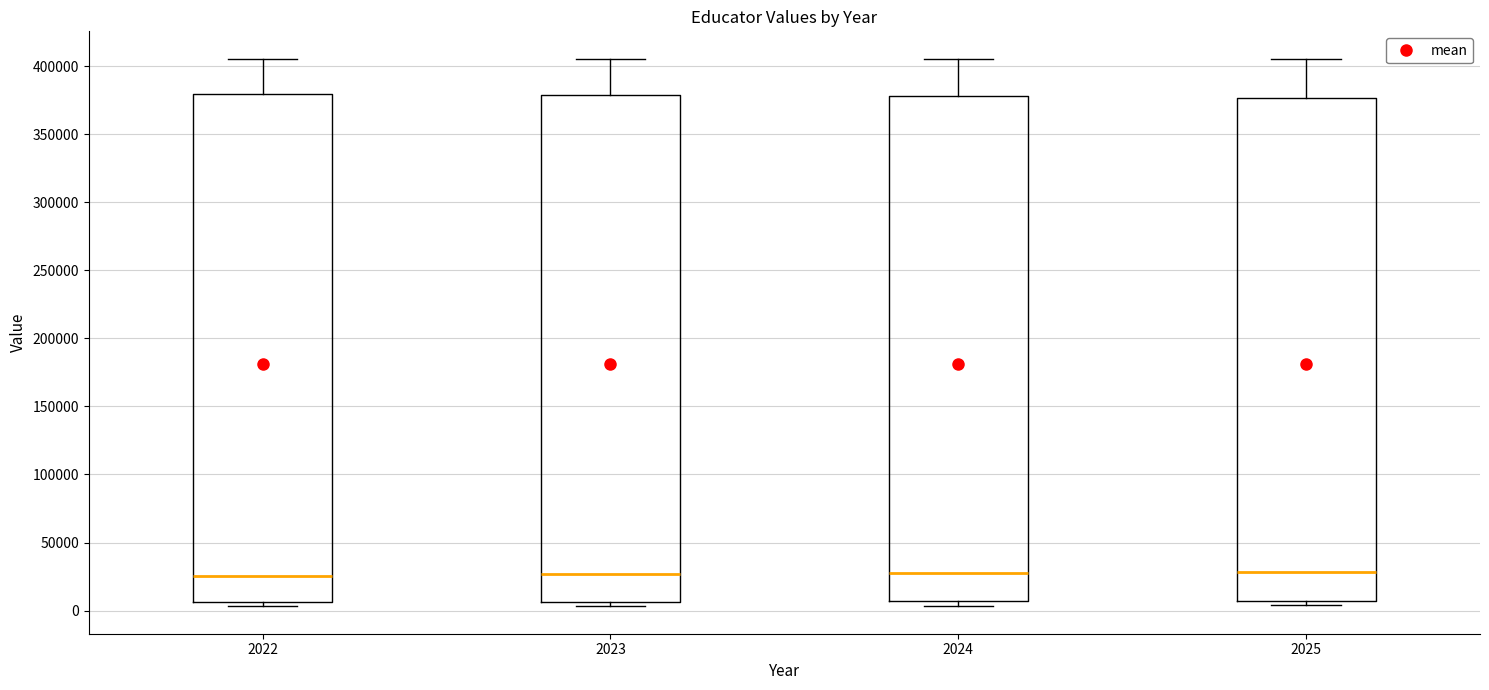

Reading left to right, transcribe this box plot: for each box, give where its median line is, the range the box spans, and where its two whiskers end, as read against the y-axis. The values are not printed on the chart, so give them approximately, as read against the axis.

2022: median 25000, box 5000 to 380000, whiskers 5000 (just below the box's lower edge) to 405000
2023: median 25000, box 5000 to 380000, whiskers 5000 (just below the box's lower edge) to 405000
2024: median 30000, box 5000 to 380000, whiskers 5000 (just below the box's lower edge) to 405000
2025: median 30000, box 5000 to 375000, whiskers 5000 (just below the box's lower edge) to 405000